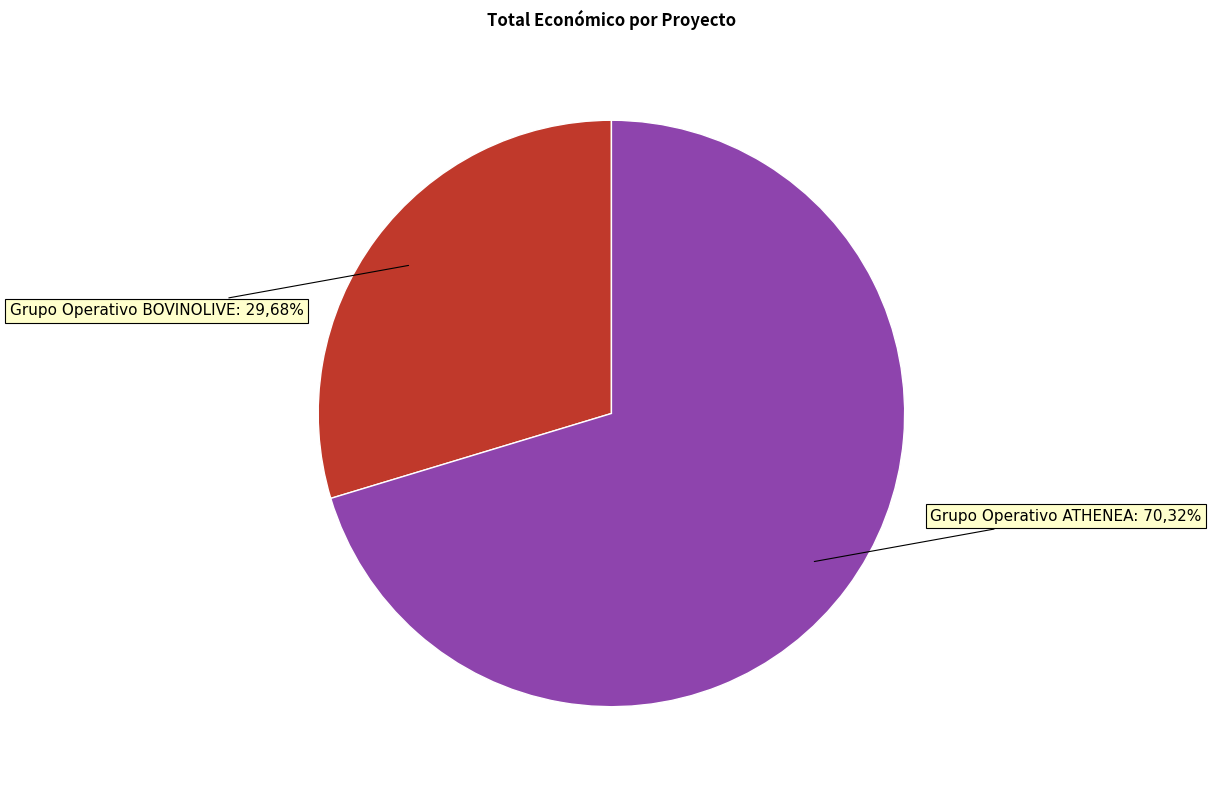

What is the largest slice in the pie chart?

Grupo Operativo ATHENEA